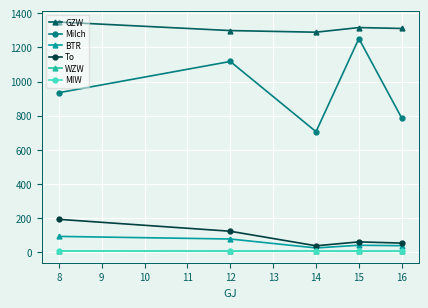

At which label is To closest to 115?

12